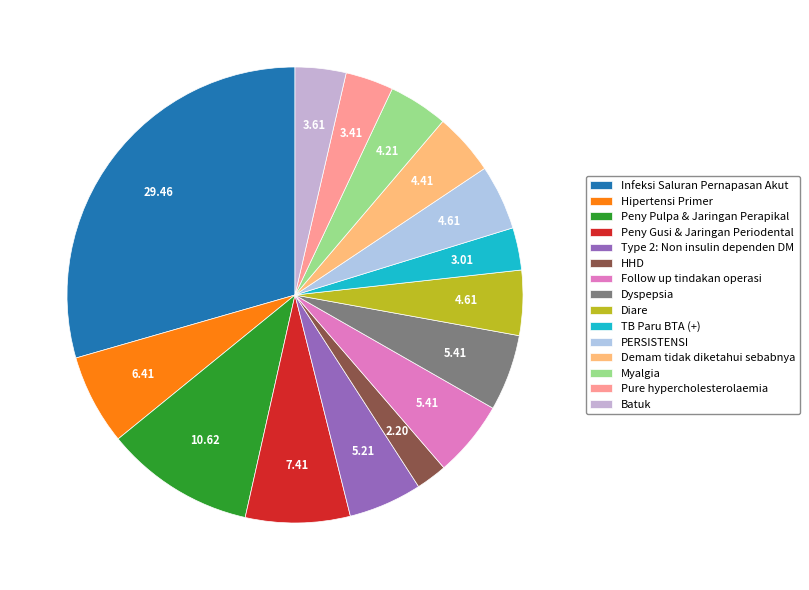

How many segments does this pie chart have?

15